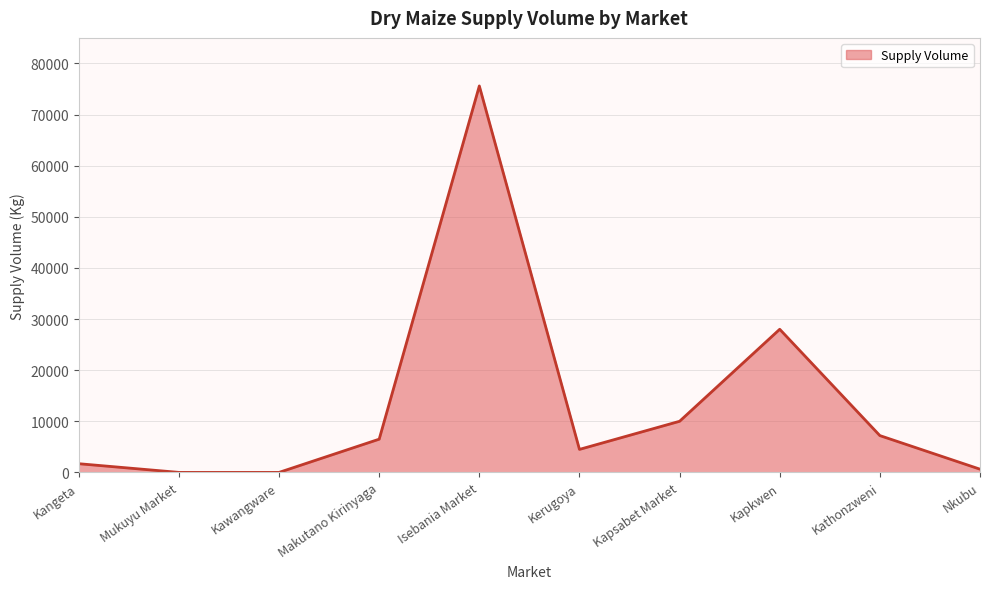

What is the difference between the maximum and minimum values?

75600